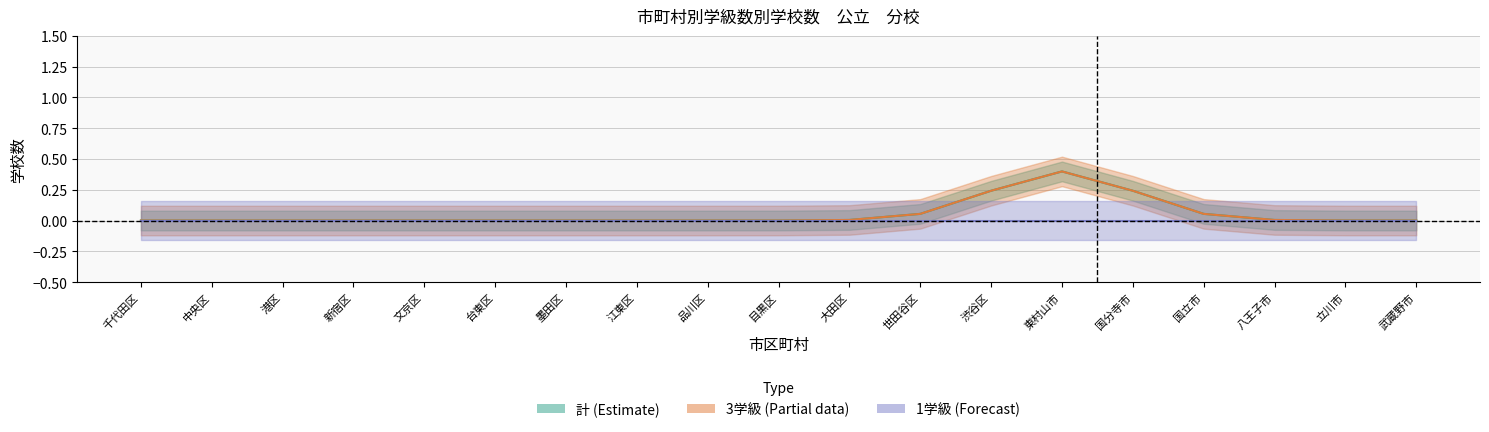

Count the number of categories in the chart.

19